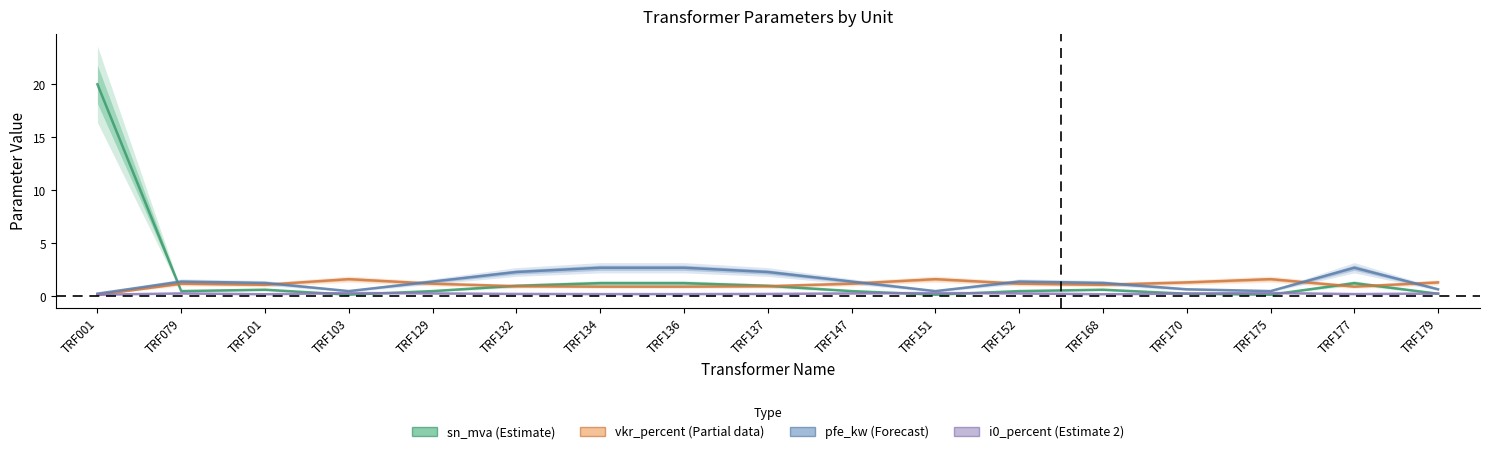

Where is the first local minimum for i0_percent (Estimate 2)?

TRF101